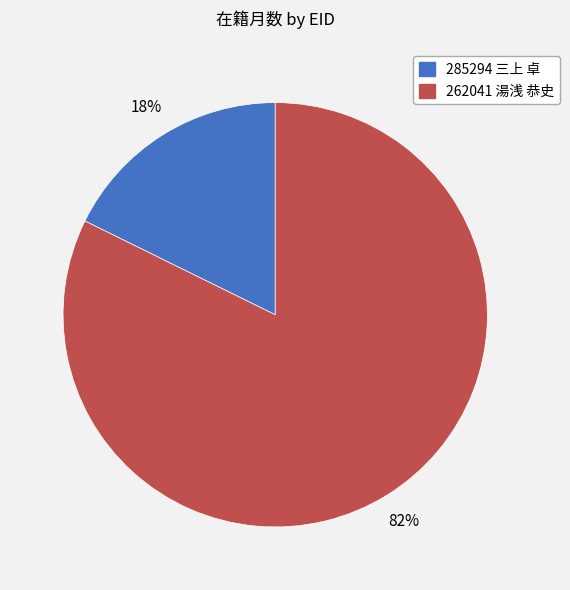

What is the ratio of the value at 285294 三上 卓 to the value at 262041 湯浅 恭史?

0.2